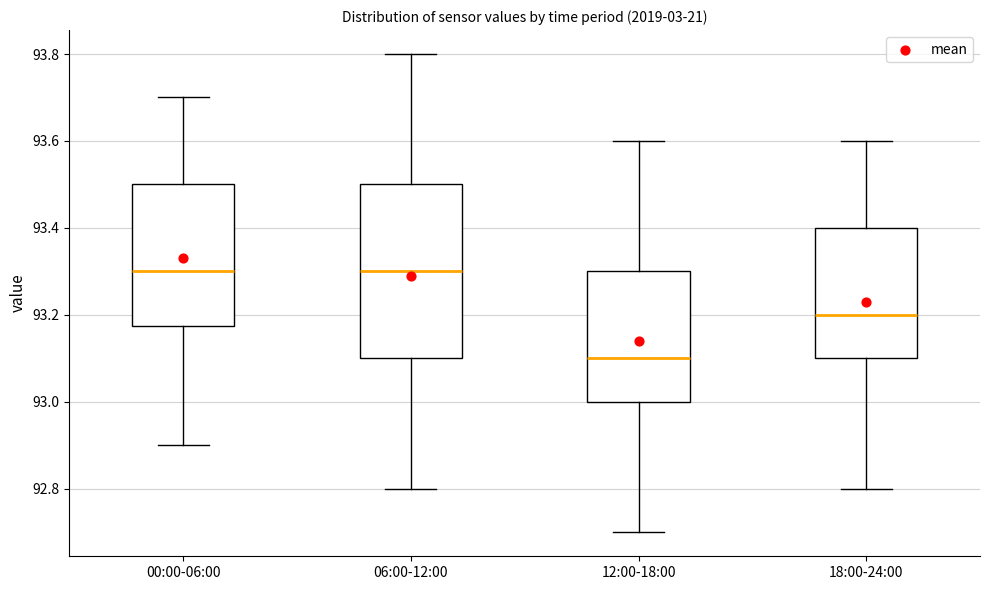

Reading left to right, read every box against the y-axis: the position of its median line, the range the box covers, and the ends of its whiskers. The values are not printed on the chart, so give them approximately, as read against the axis.

00:00-06:00: median 93.30, box 93.18 to 93.50, whiskers 92.90 to 93.70
06:00-12:00: median 93.30, box 93.10 to 93.50, whiskers 92.80 to 93.80
12:00-18:00: median 93.10, box 93.00 to 93.30, whiskers 92.70 to 93.60
18:00-24:00: median 93.20, box 93.10 to 93.40, whiskers 92.80 to 93.60